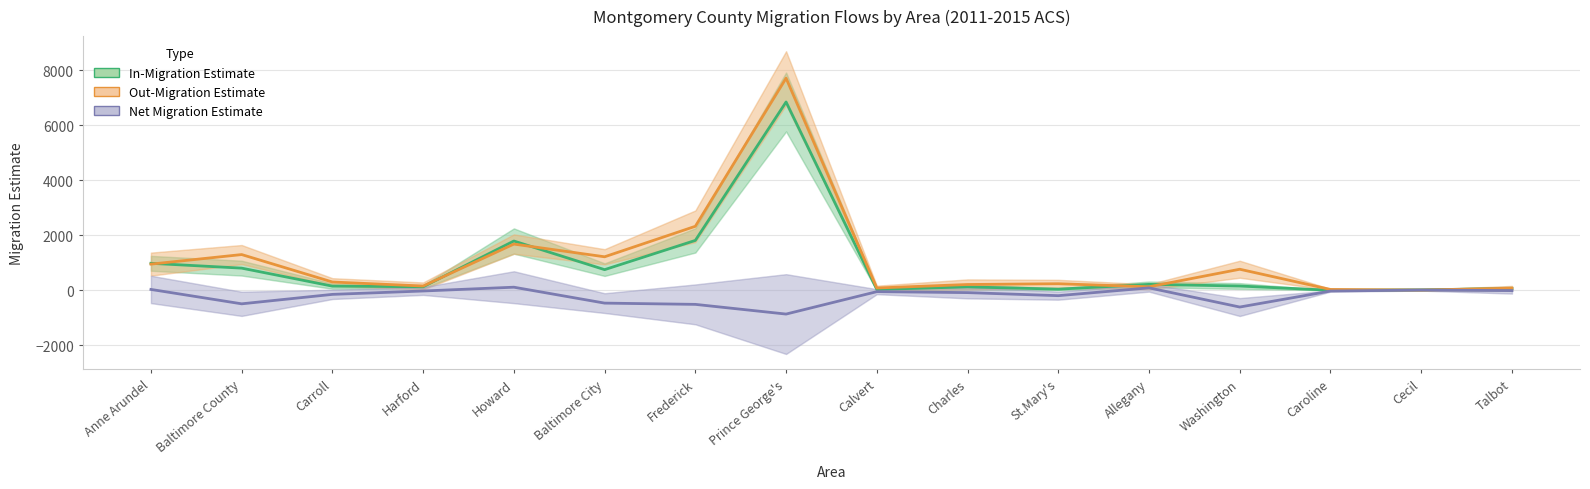

What position from the right is Harford?

13